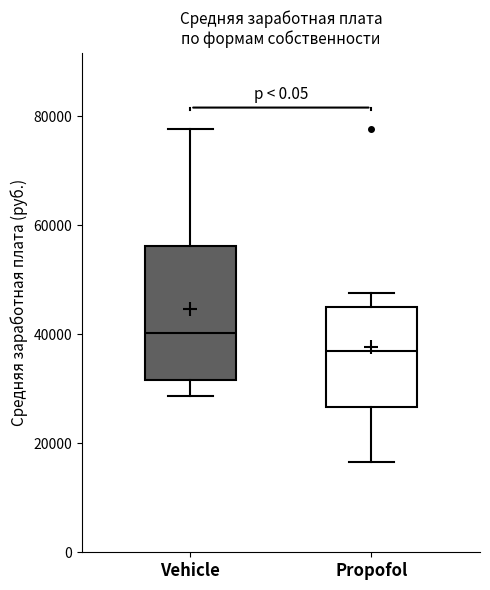

Reading left to right, read every box against the y-axis: the position of its median line, the range the box covers, and the ends of its whiskers. The values are not printed on the chart, so give them approximately, as read against the axis.

Vehicle: median 40000, box 32000 to 56000, whiskers 28000 to 78000
Propofol: median 36000, box 26000 to 46000, whiskers 16000 to 48000